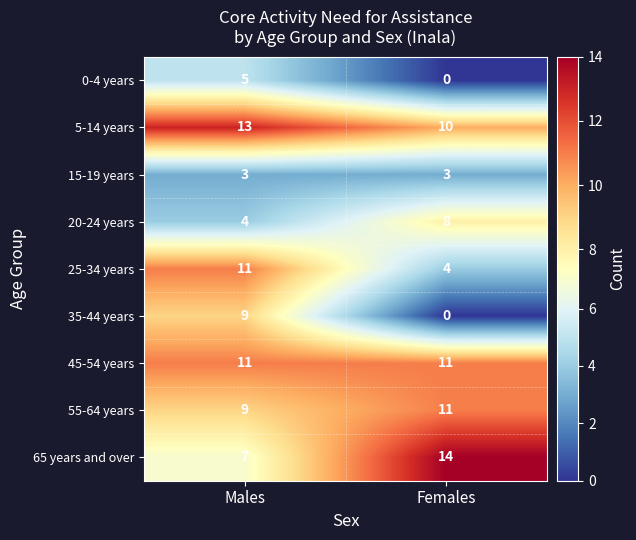

At which label does 0-4 years reach its minimum?

Females